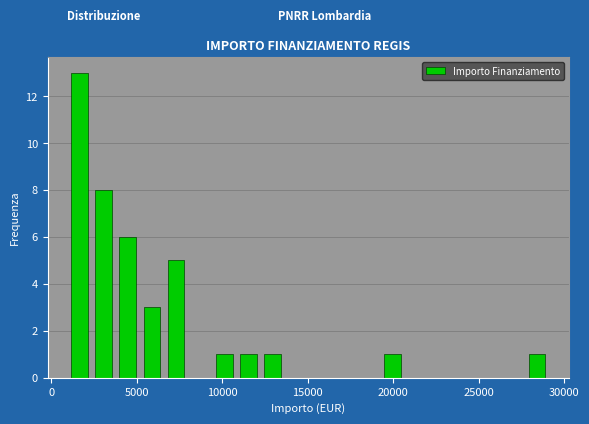

Around what value on the x-axis is the tallest bar? Give the approximate position of its centre, as read against the axis.

1500